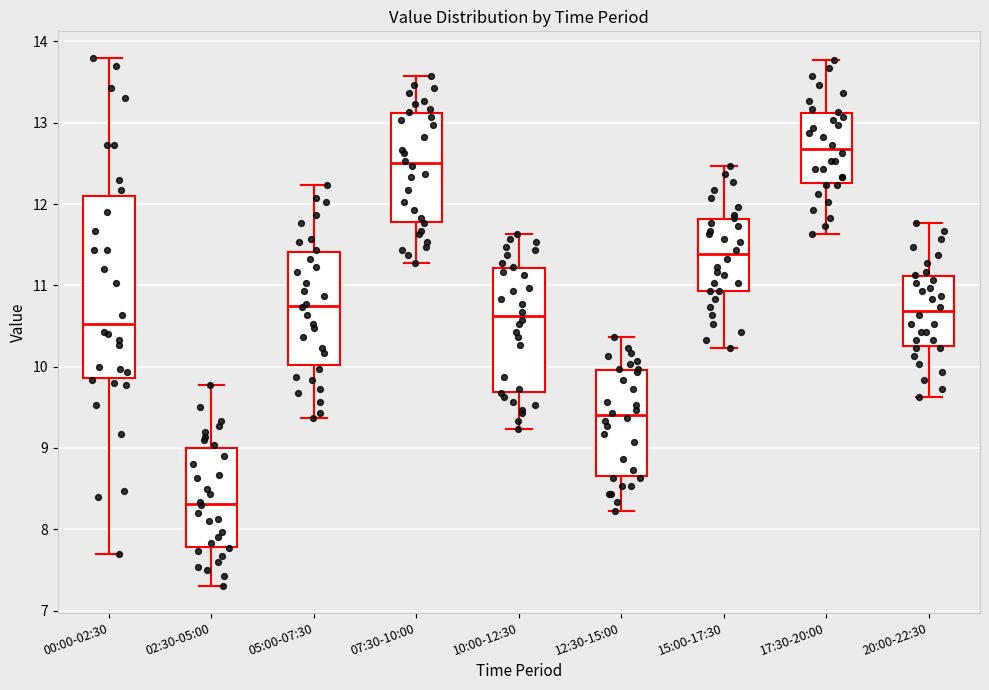

Comparing the boxes themselves (not the whiskers), which one is the tallest?

00:00-02:30